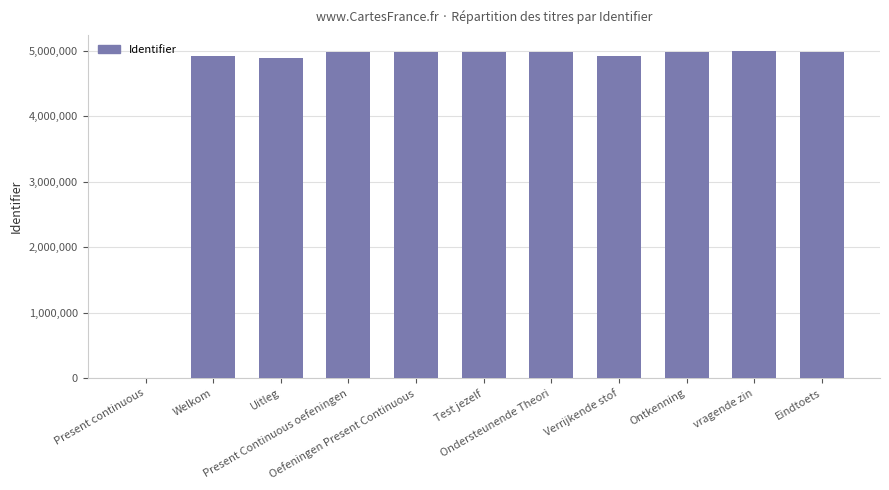

Read the value at vragende zin, to the nearest 50.

4992350